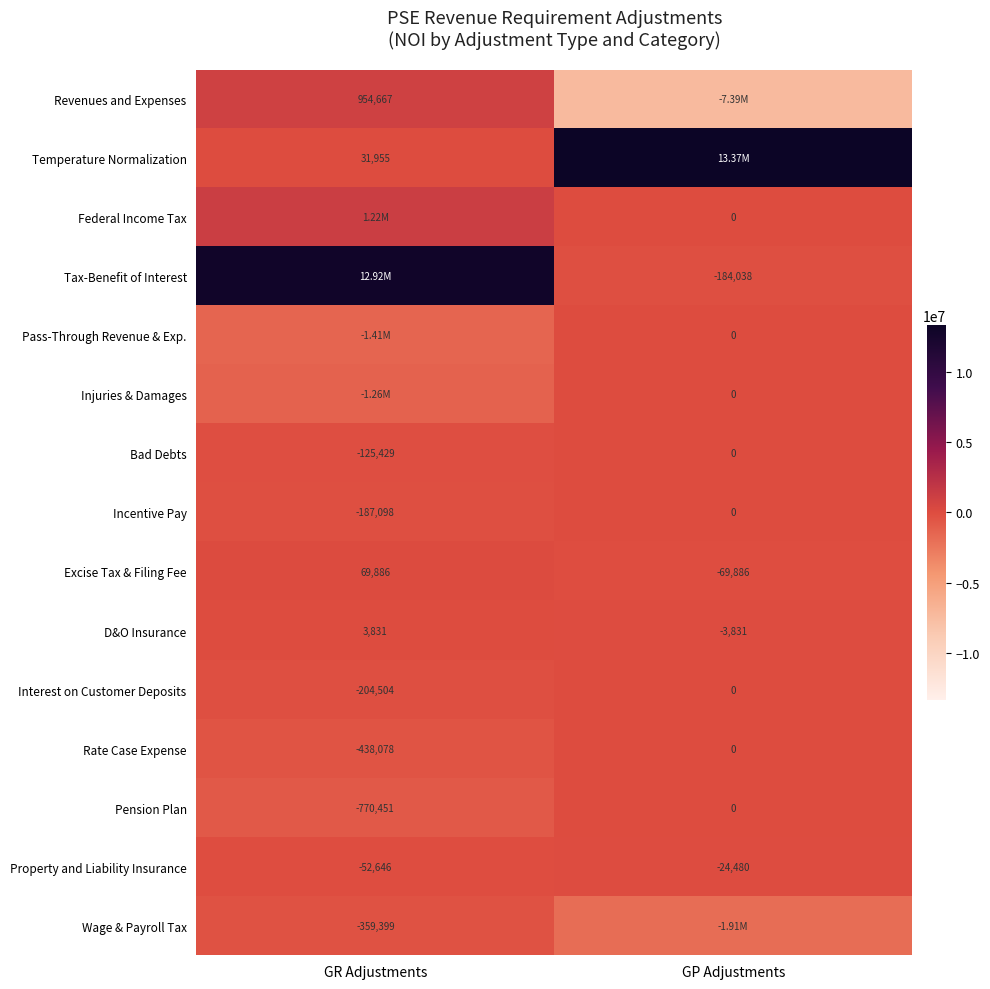

At which label does Rate Case Expense reach its peak?

GP Adjustments